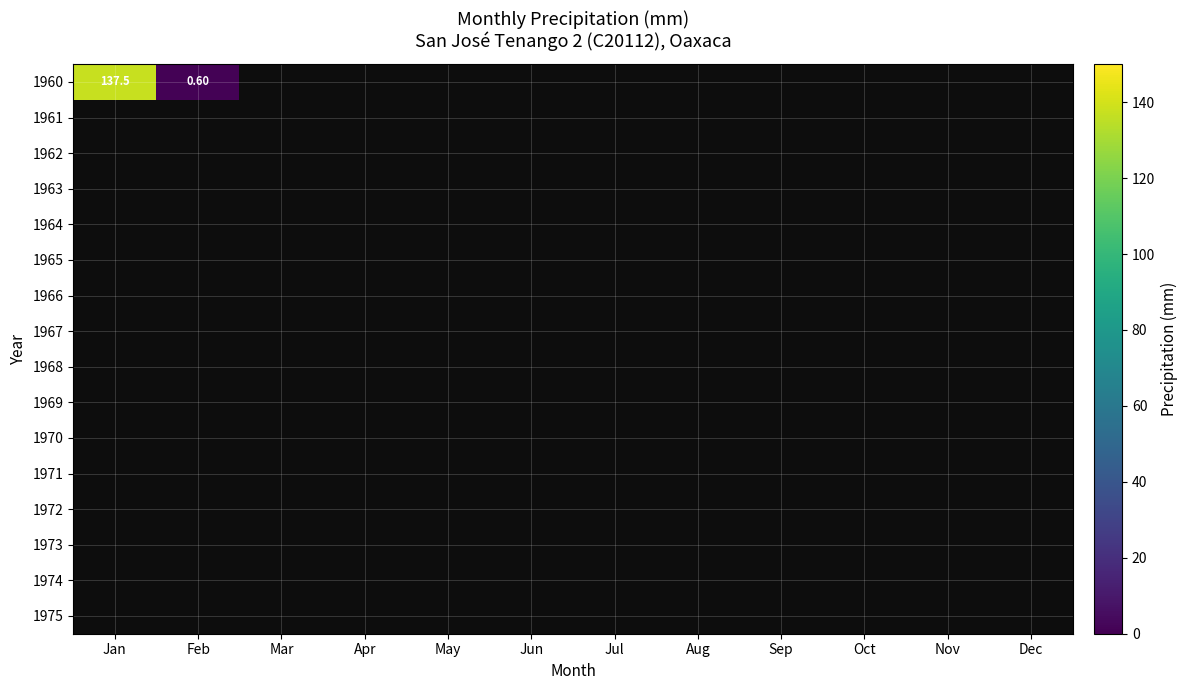

At how many categories does at least one series exceed 115?

1